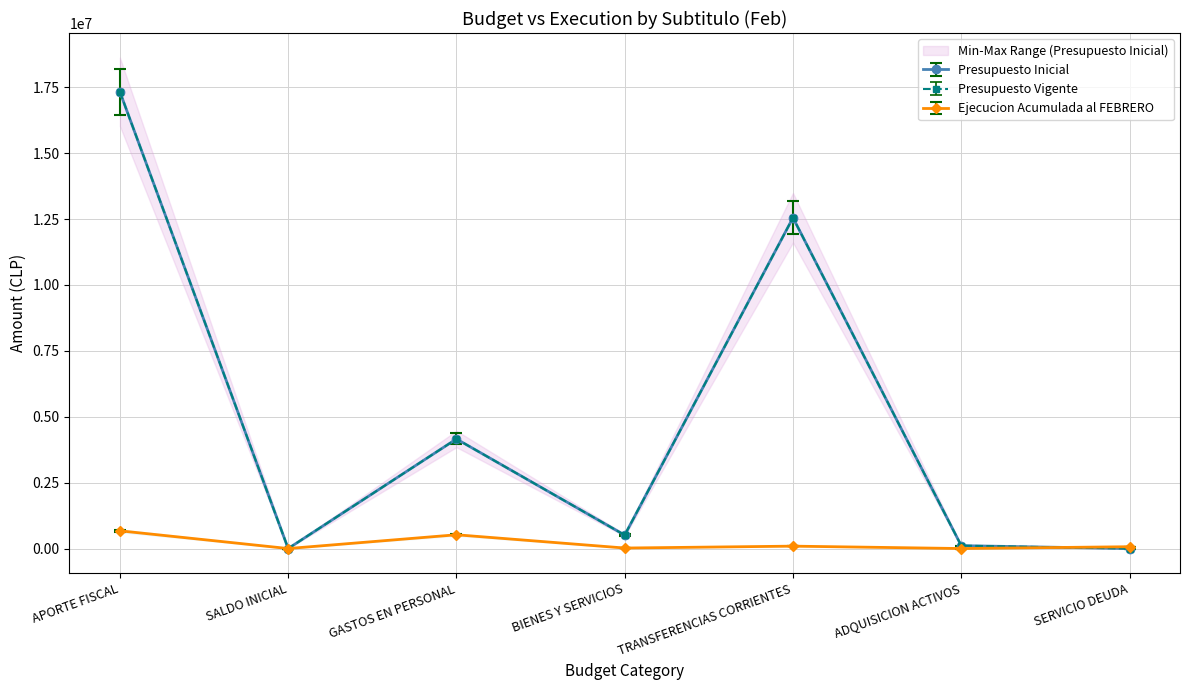

How many values in the Presupuesto Vigente series exceed 485004?

4